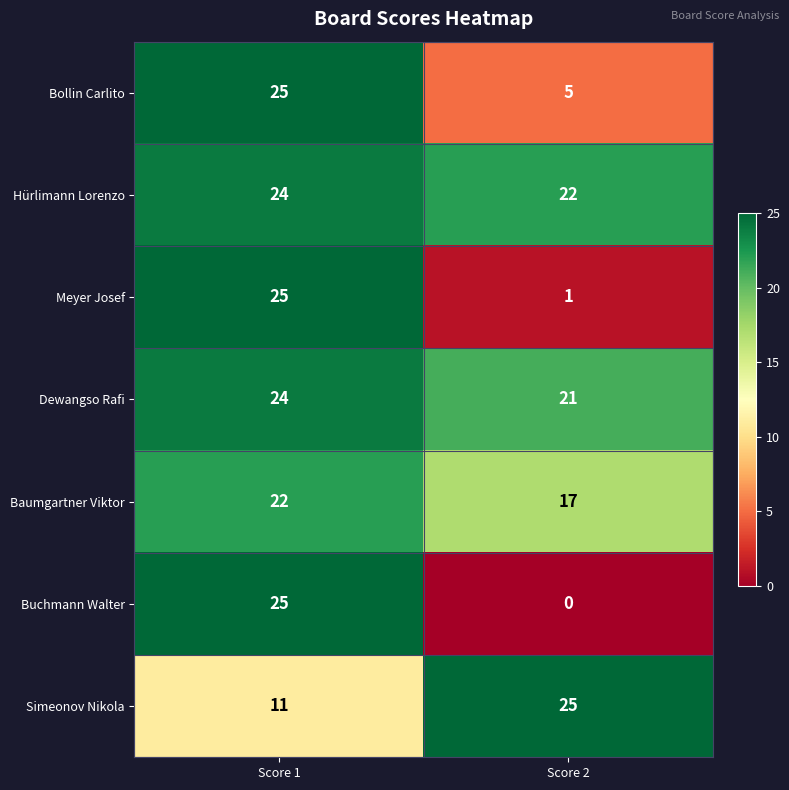

Which series changed the most between Score 1 and Score 2?

Buchmann Walter